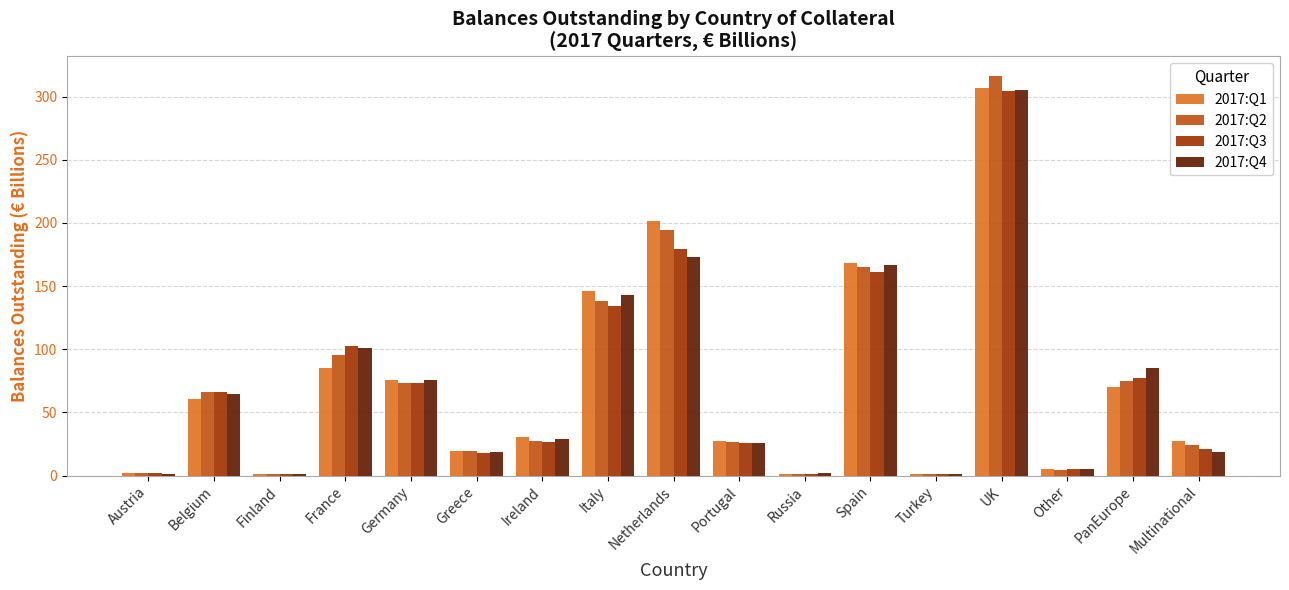

How many categories are shown in the chart?

17